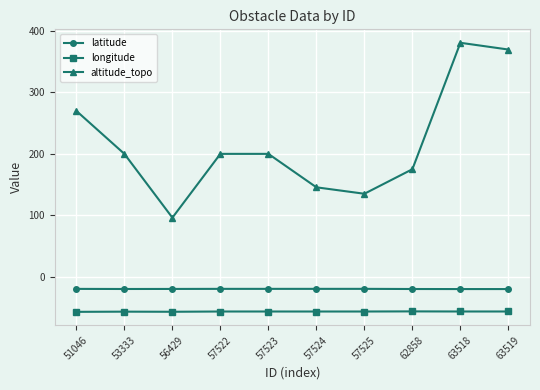

What is the difference between the maximum and minimum values in the longitude series?

0.7